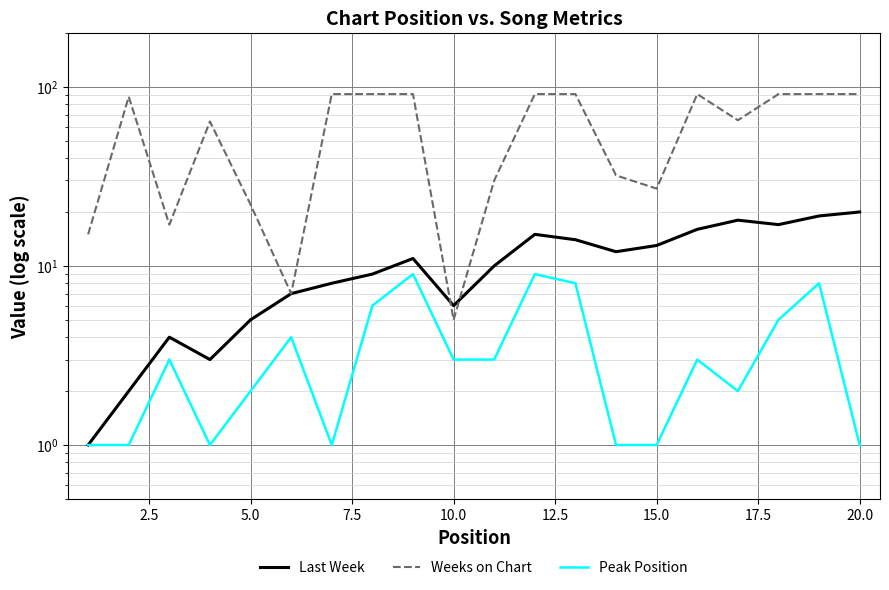

What is the sum of all Peak Position values?

72